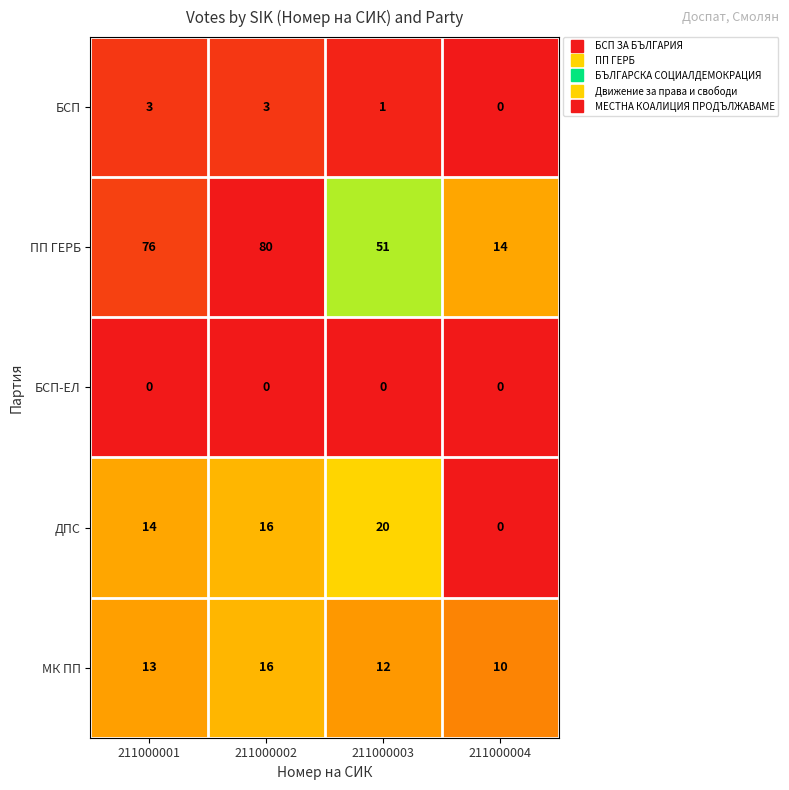

Reading left to right, transcribe all the data shown in this chart.

БСП: 3	3	1	0
ПП ГЕРБ: 76	80	51	14
БСП-ЕЛ: 0	0	0	0
ДПС: 14	16	20	0
МК ПП: 13	16	12	10